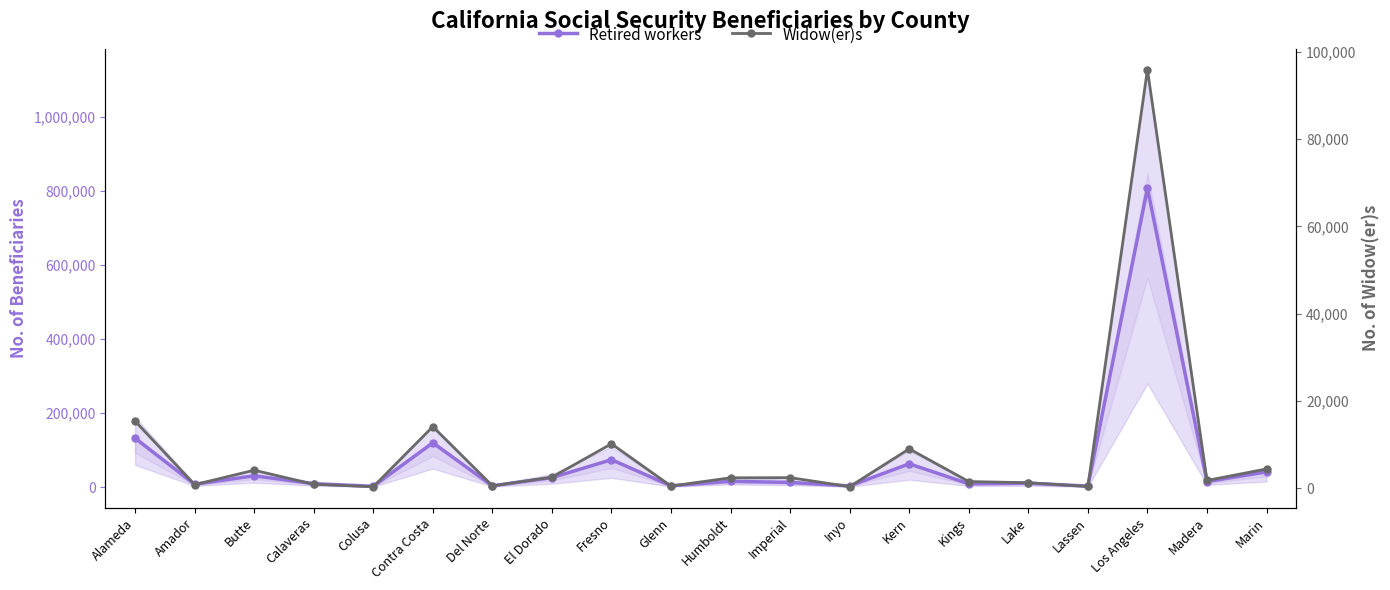

What is the label of the 14th point from the left?

Kern